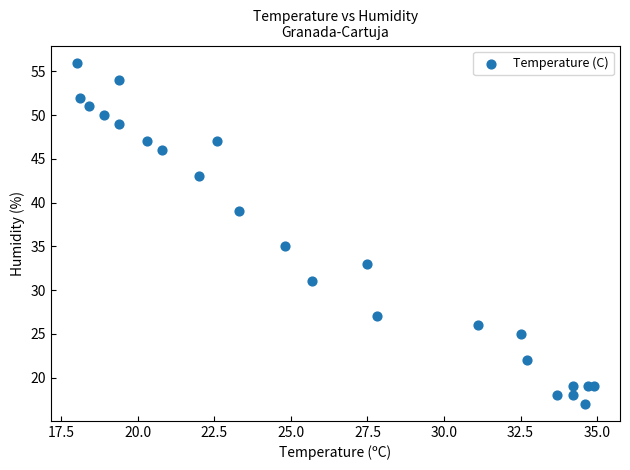

What Y value in the scatter plot is closest to 36?

35